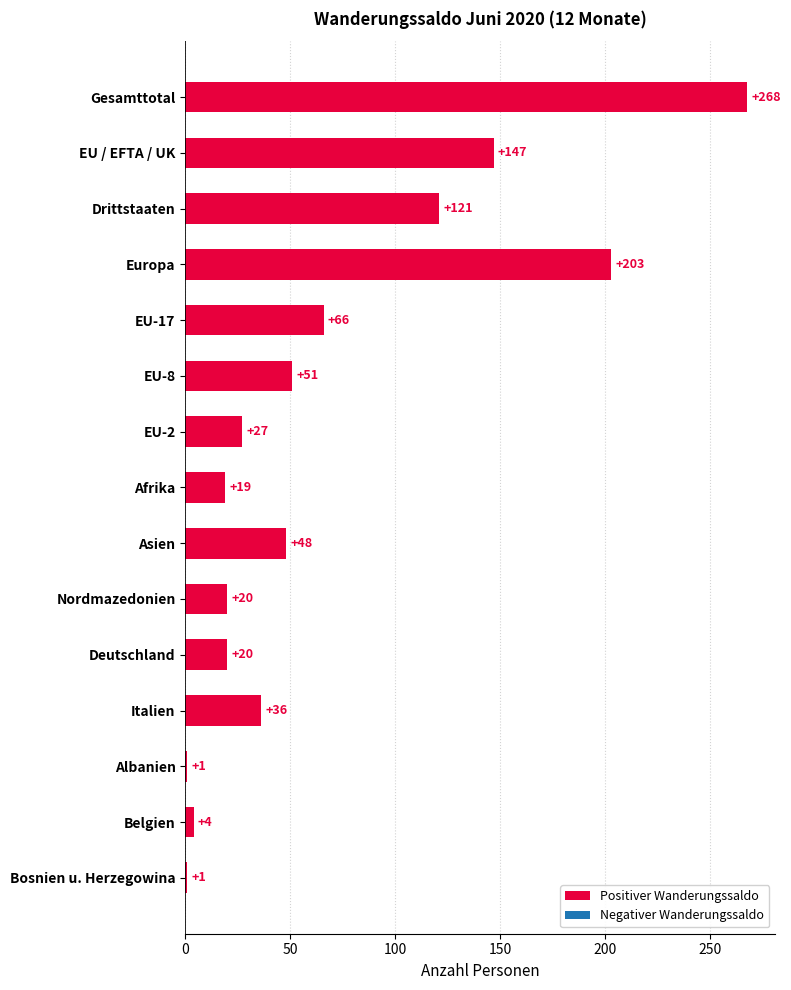

Reading top to bottom, extract all data points from this chart.

Gesamttotal=268	EU / EFTA / UK=147	Drittstaaten=121	Europa=203	EU-17=66	EU-8=51	EU-2=27	Afrika=19	Asien=48	Nordmazedonien=20	Deutschland=20	Italien=36	Albanien=1	Belgien=4	Bosnien u. Herzegowina=1